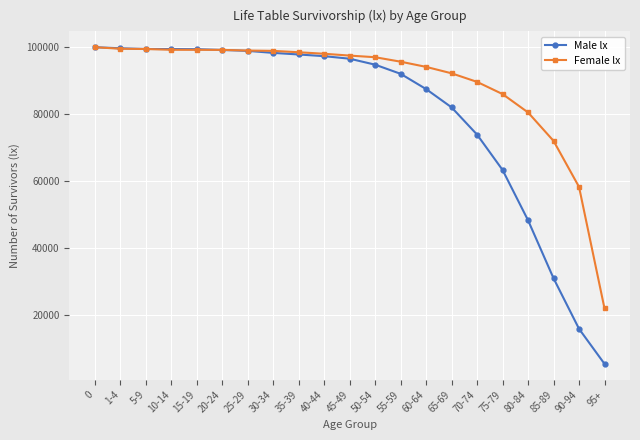

What is the sum of the Female lx values at 10-14 and 15-19?

198454